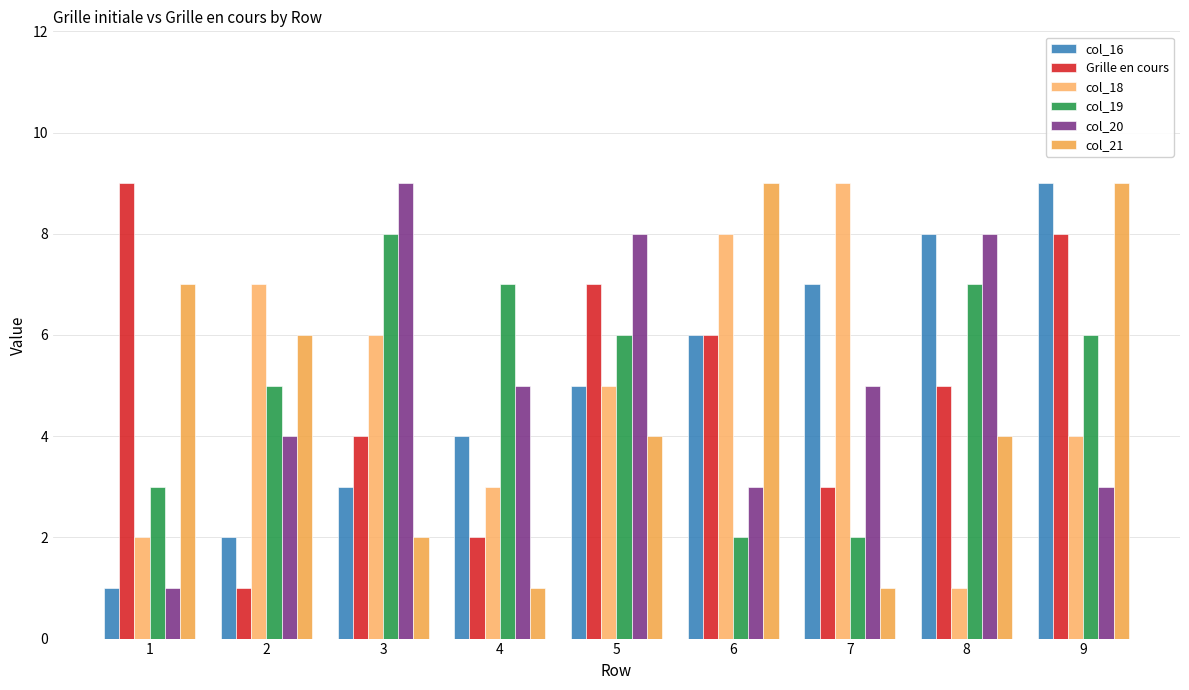

Reading left to right, extract all data points from this chart.

col_16: 1	2	3	4	5	6	7	8	9
Grille en cours: 9	1	4	2	7	6	3	5	8
col_18: 2	7	6	3	5	8	9	1	4
col_19: 3	5	8	7	6	2	2	7	6
col_20: 1	4	9	5	8	3	5	8	3
col_21: 7	6	2	1	4	9	1	4	9